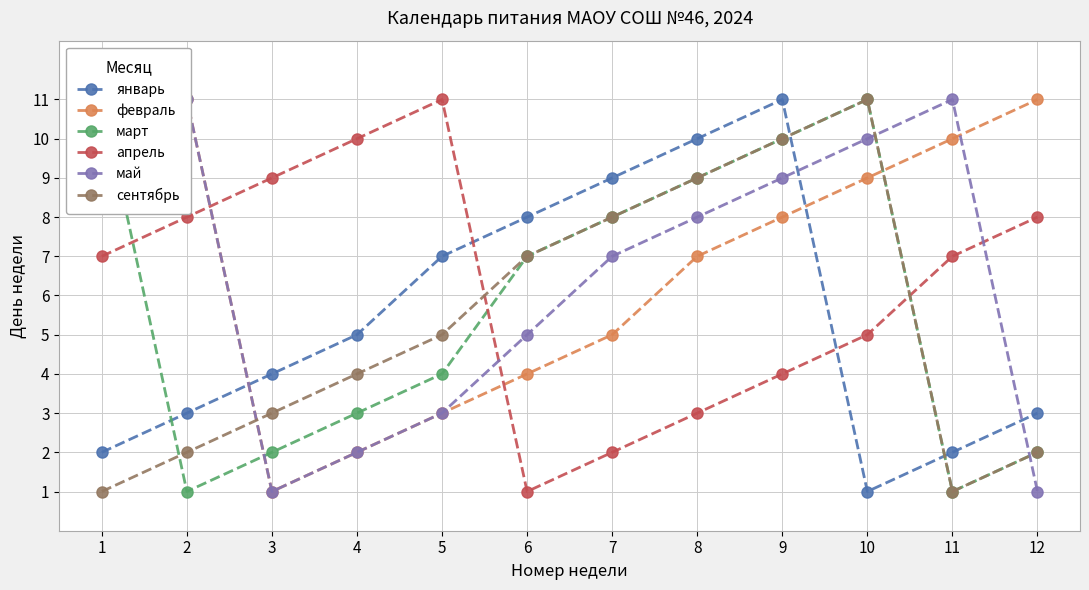

True or false: май and январь intersect in this chart.

True